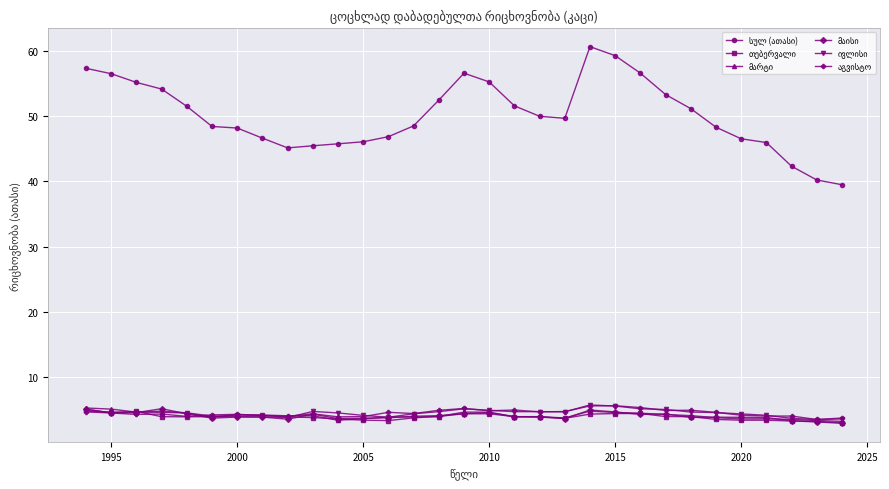

What is the maximum value shown in the chart?

60.6